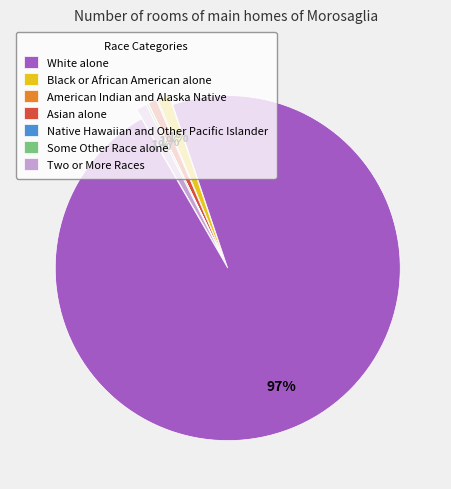

To the nearest percent, what is the average slice percentage?

14%